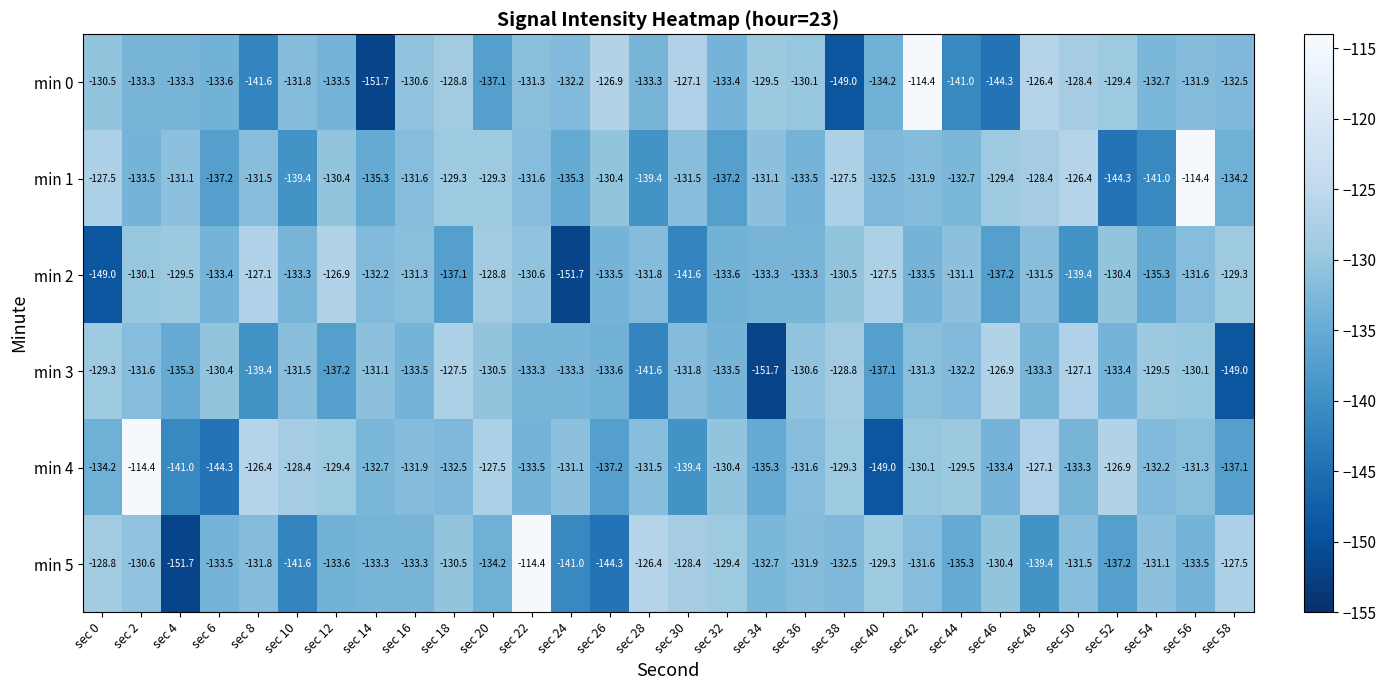

Between sec 38 and sec 48, which series saw the biggest shift?

min 0